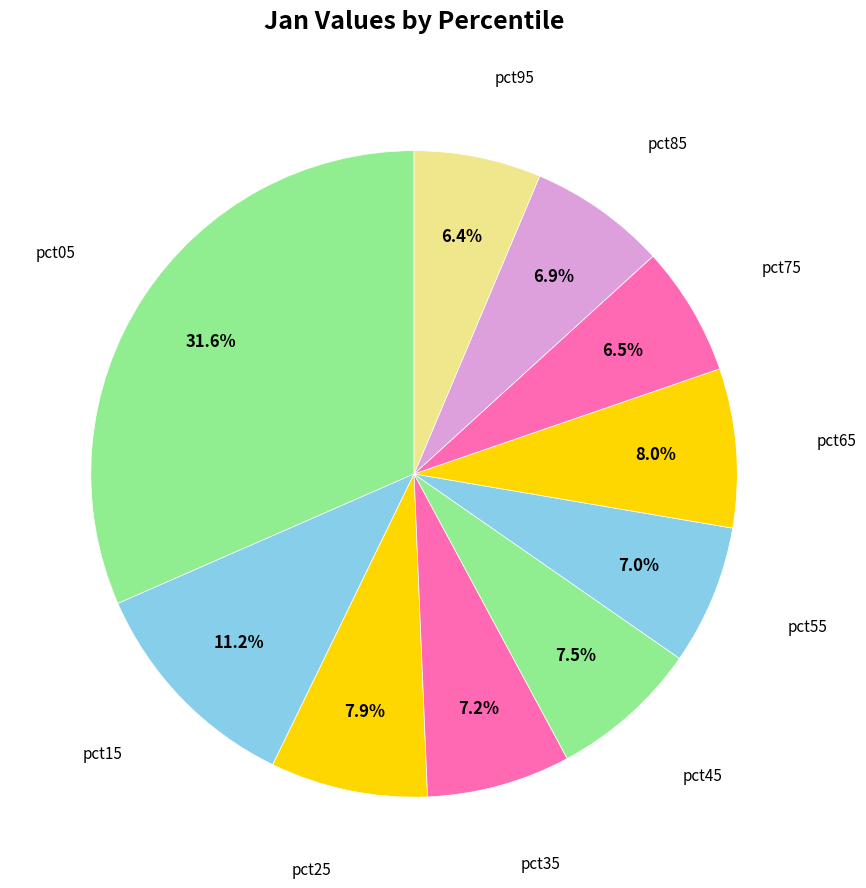

What is the smallest slice in the pie chart?

pct95